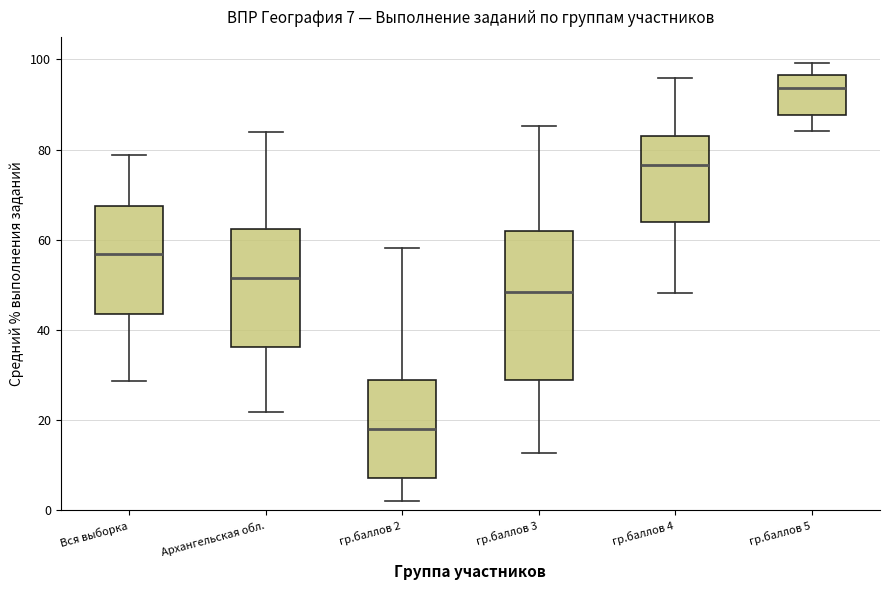

Which box is the tallest, from its lower edge to its upper edge?

гр.баллов 3